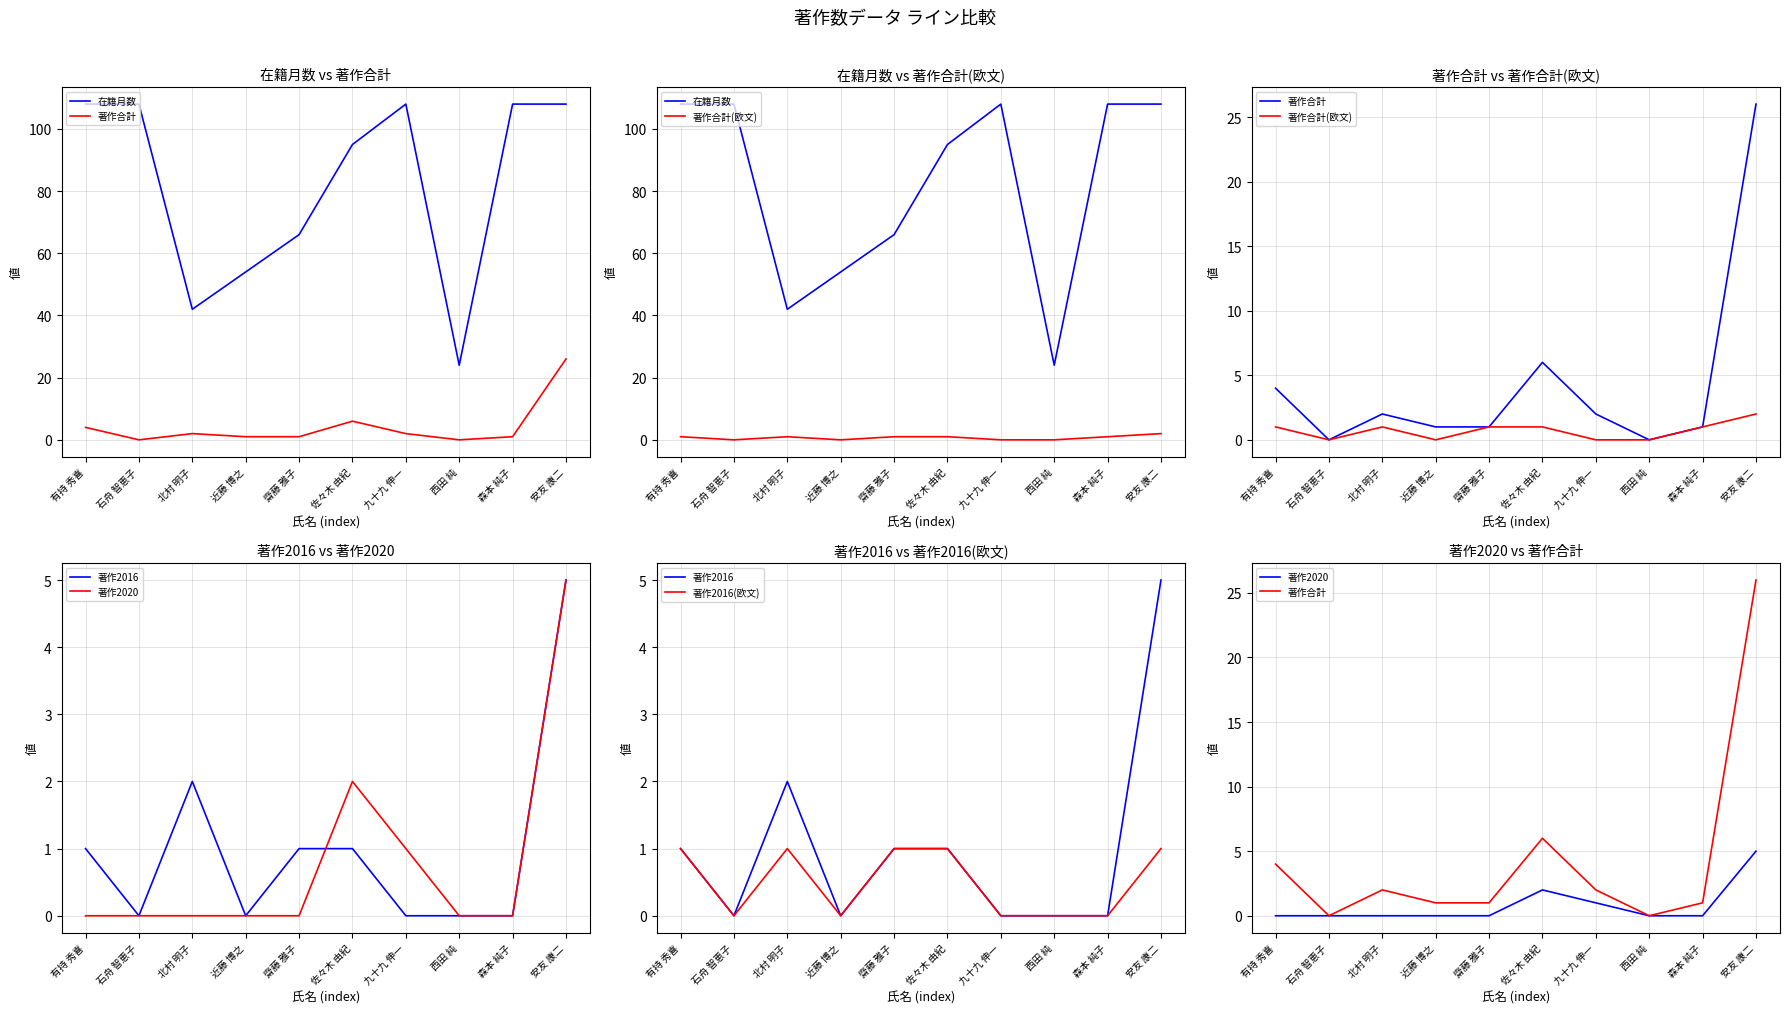

At 九十九 伸一, list the series in order from largest to smallest.

在籍月数, 著作合計, 著作2020, 著作合計(欧文), 著作2016, 著作2016(欧文)